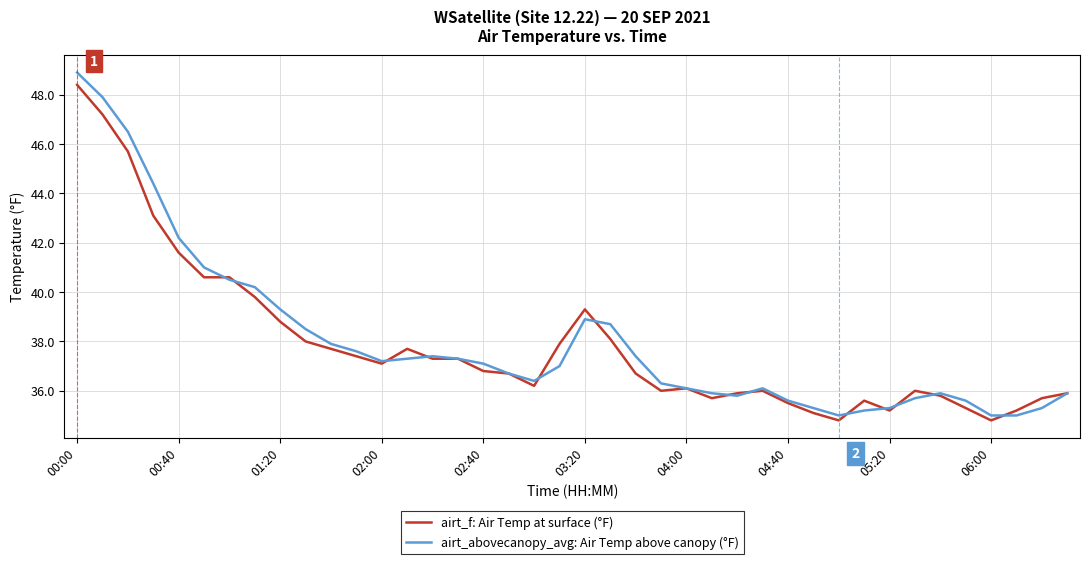

Which series has the widest spread of values?

airt_abovecanopy_avg: Air Temp above canopy (°F)